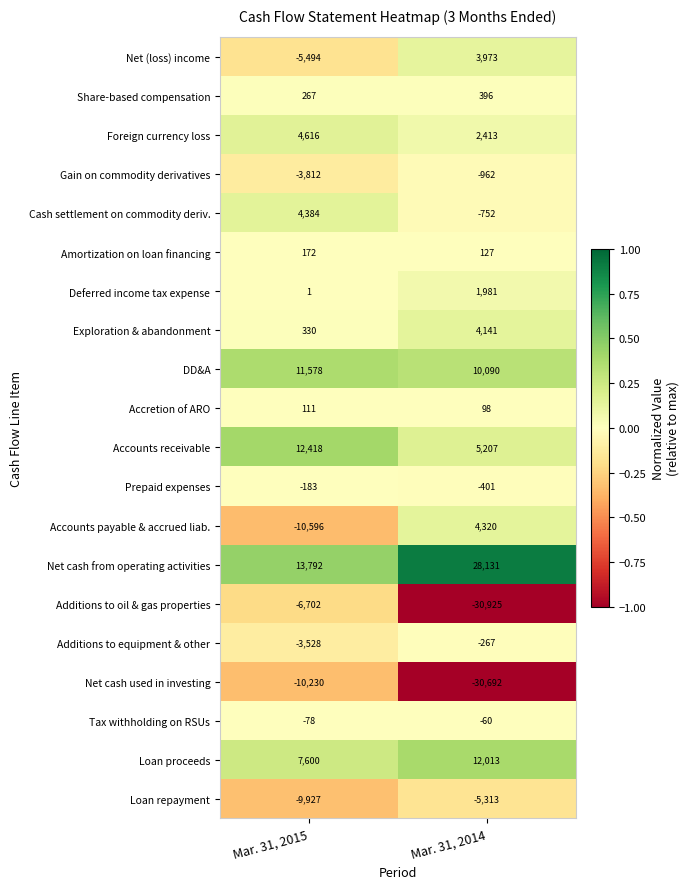

What is the approximate value of Net cash from operating activities at Mar. 31, 2015, to the nearest 10?

13790